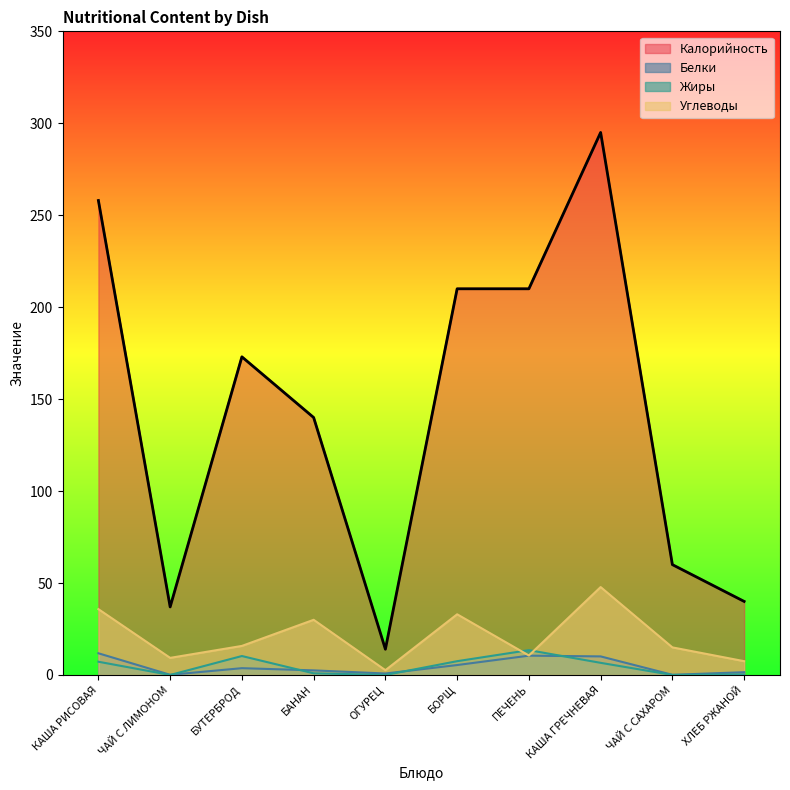

What is the sum of all Жиры values?

46.3